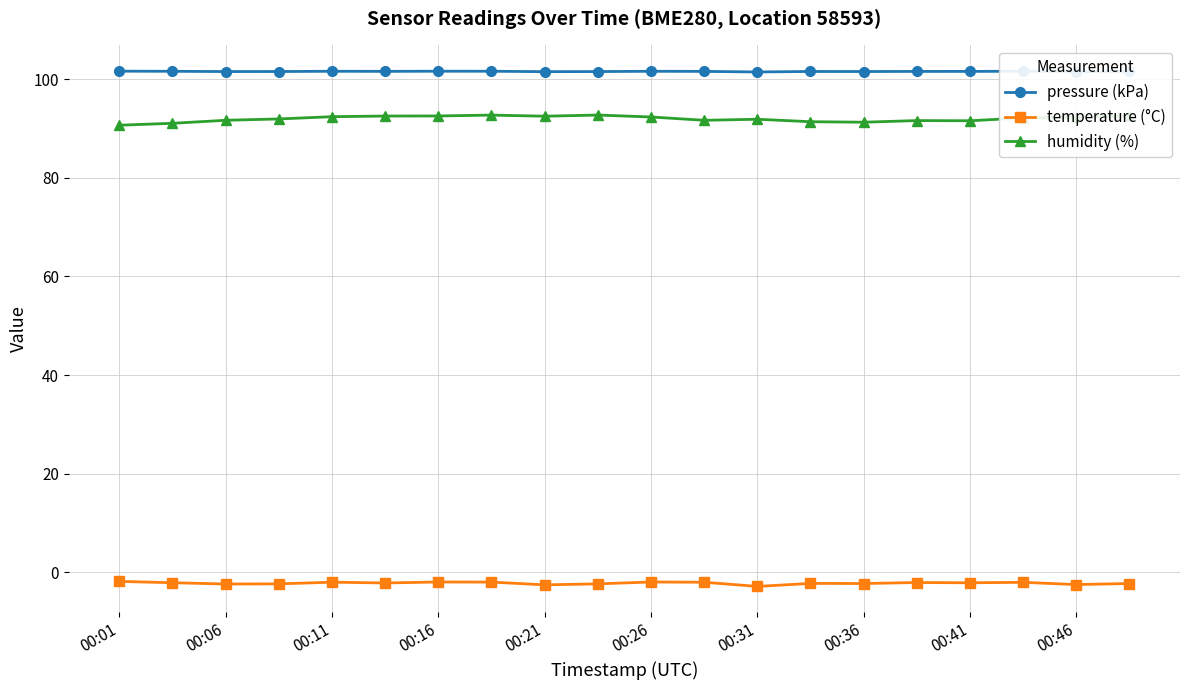

How many data points does each series have?

20